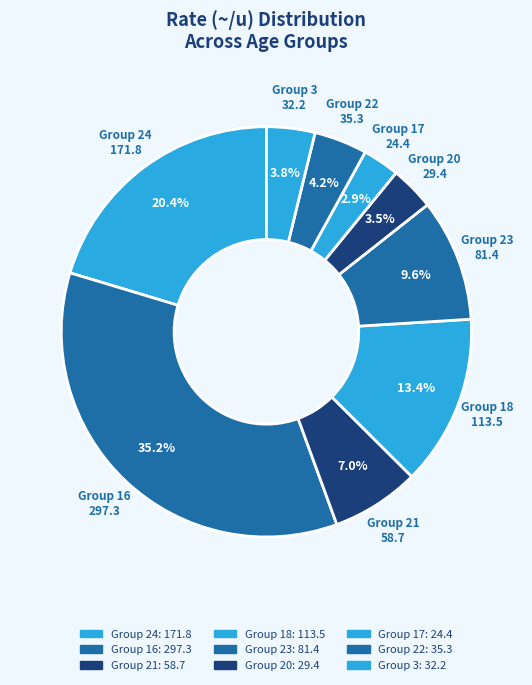

How many segments does this pie chart have?

9